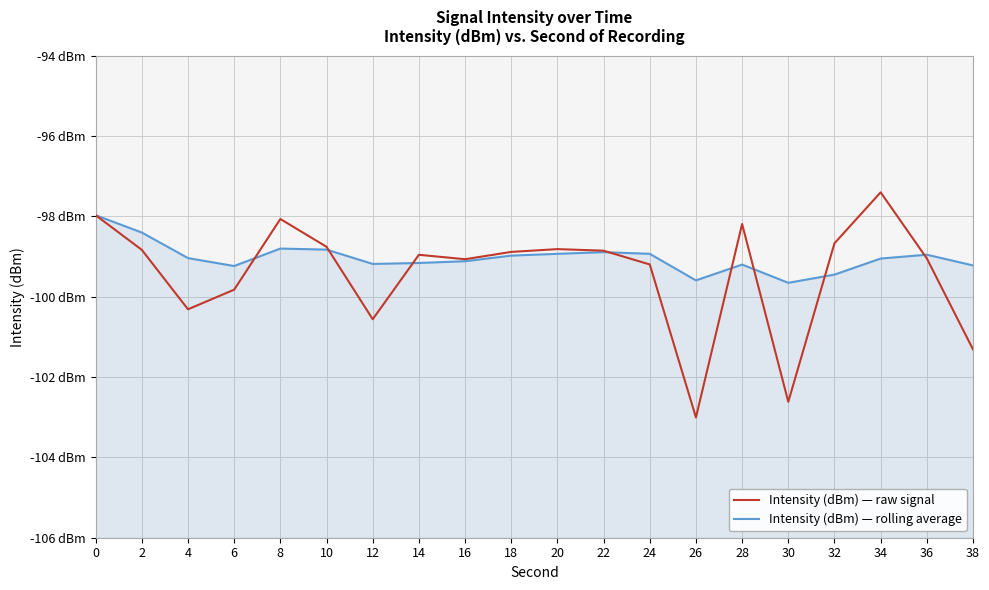

True or false: Intensity (dBm) — raw signal and Intensity (dBm) — rolling average intersect in this chart.

True